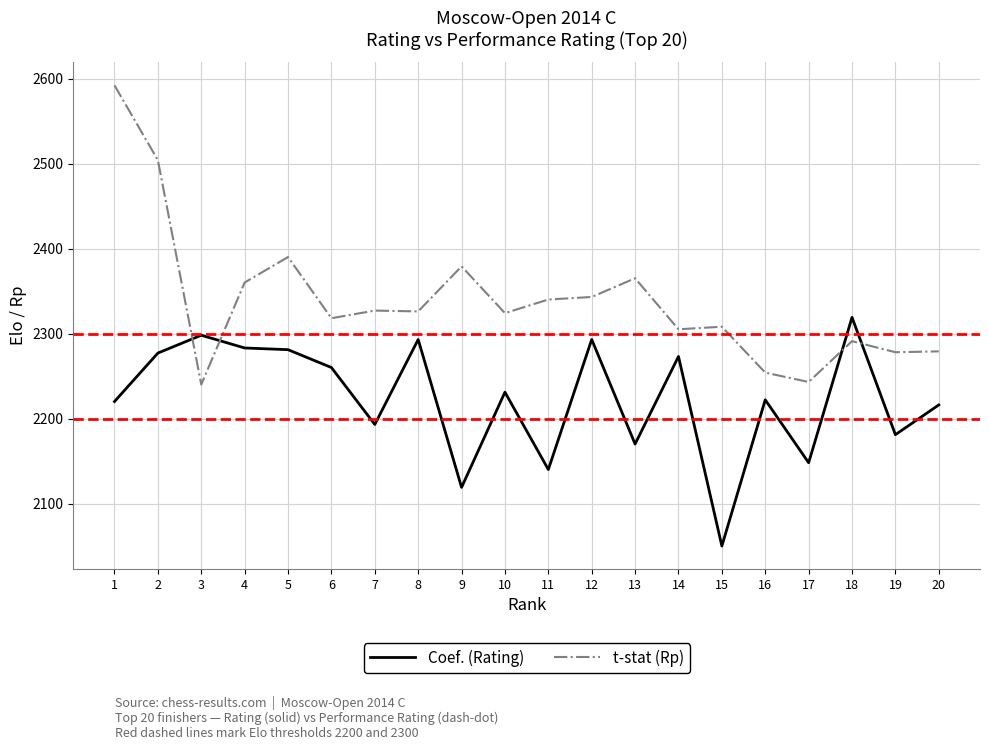

Which series has the largest range (max minus min)?

t-stat (Rp)